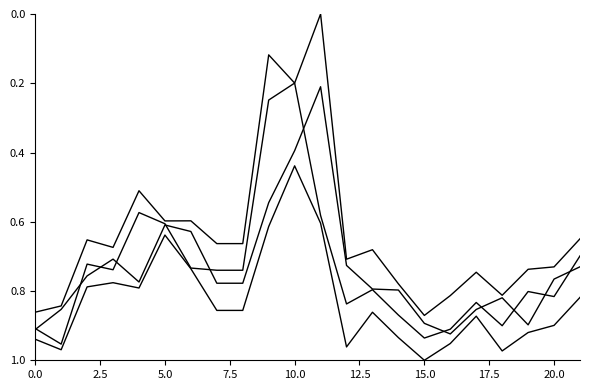

True or false: Low has a value of 0.9 at 15.

True